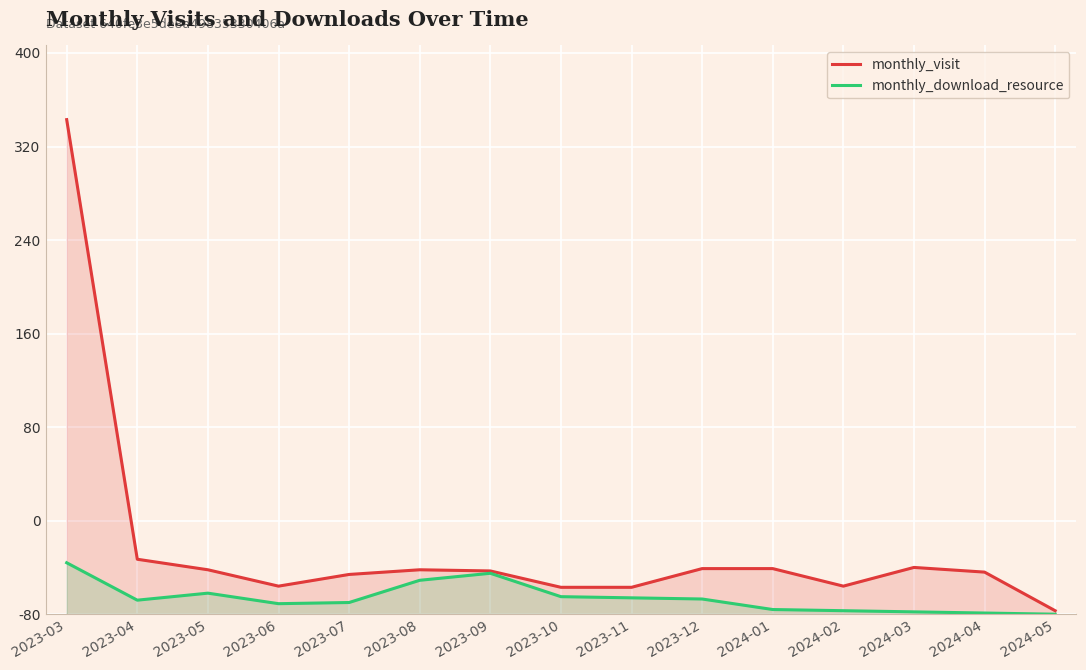

Does the chart display data point markers on the line(s)?

No